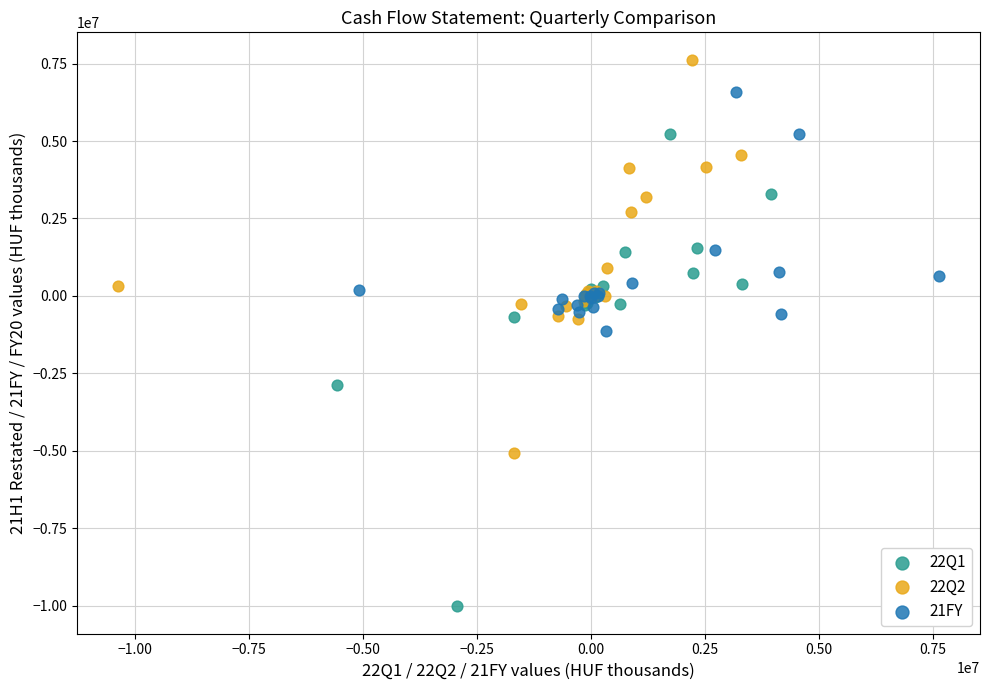

What are all the series names shown in the legend?

22Q1, 22Q2, 21FY